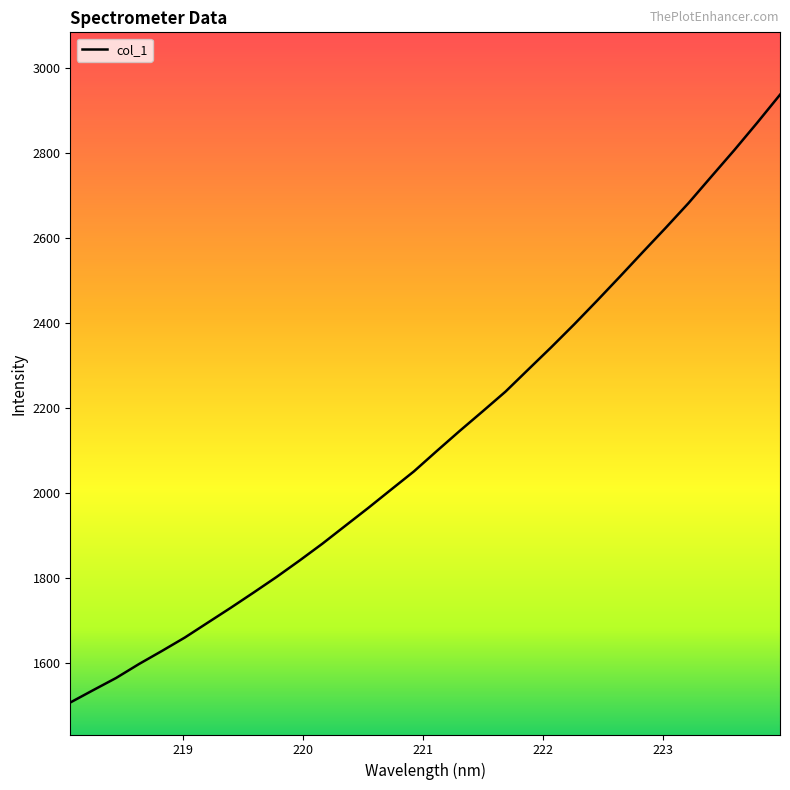

How many lines are shown in the chart?

1